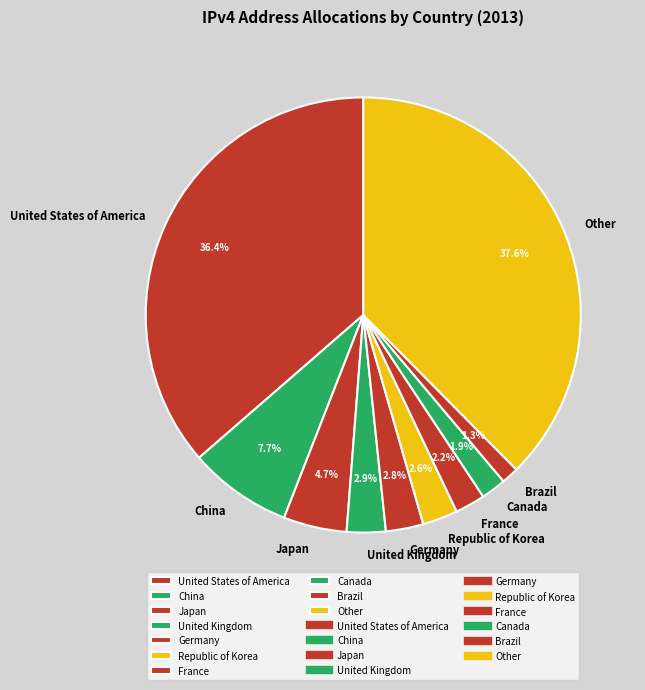

Count the number of slices in the pie.

10